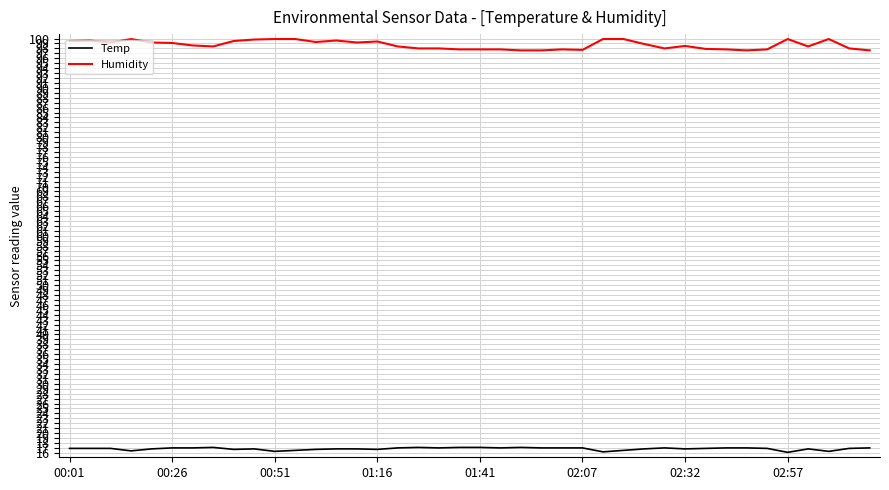

What is the difference between the maximum and minimum values in the Humidity series?

2.3